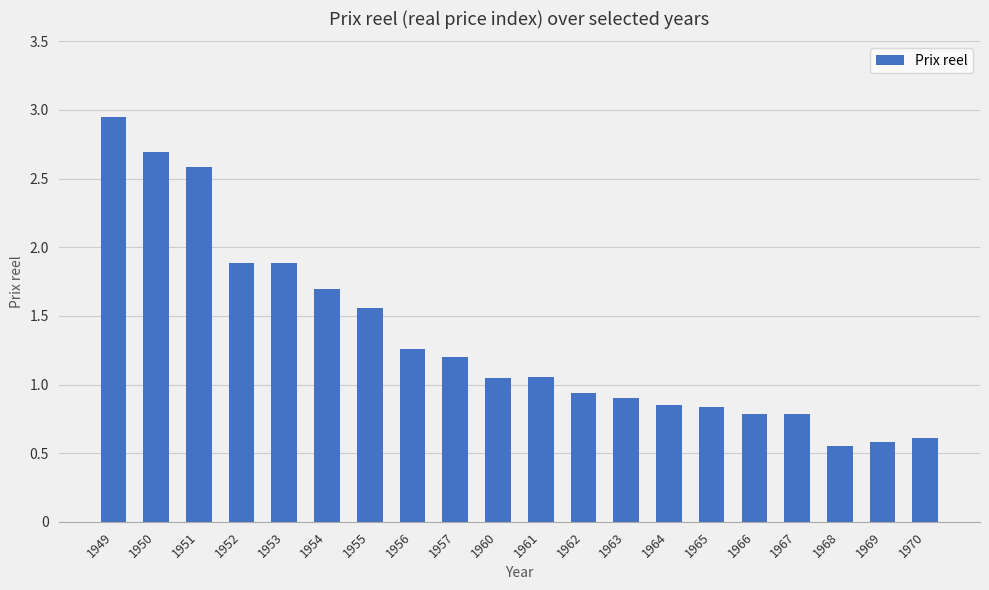

Between 1967 and 1961, which is larger?

1961